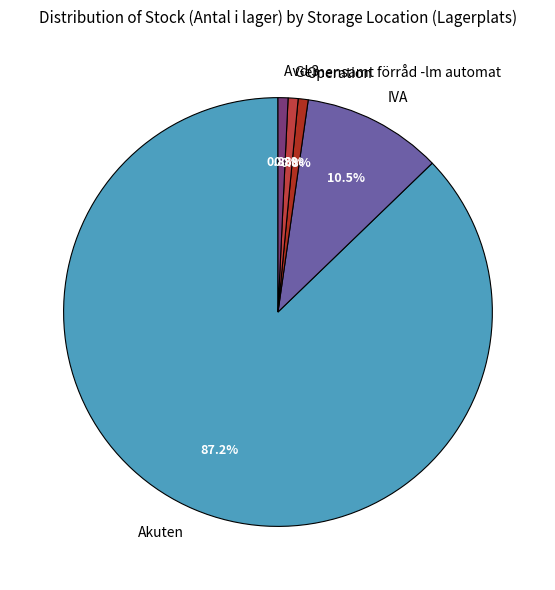

Is it true that Operation is 11% of the pie?

False